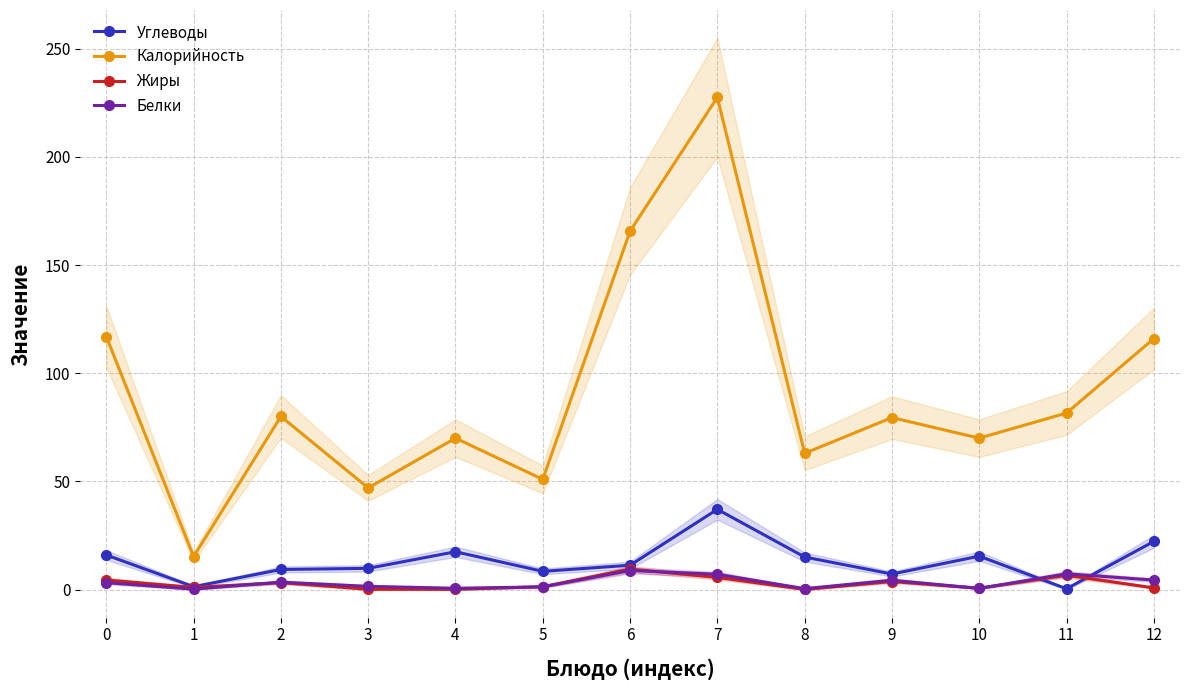

Which series changed the most between 5 and 10?

Калорийность